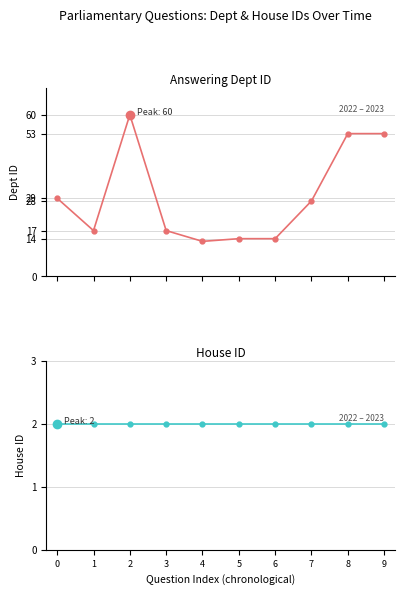

What is the total value across all series at 5?

16